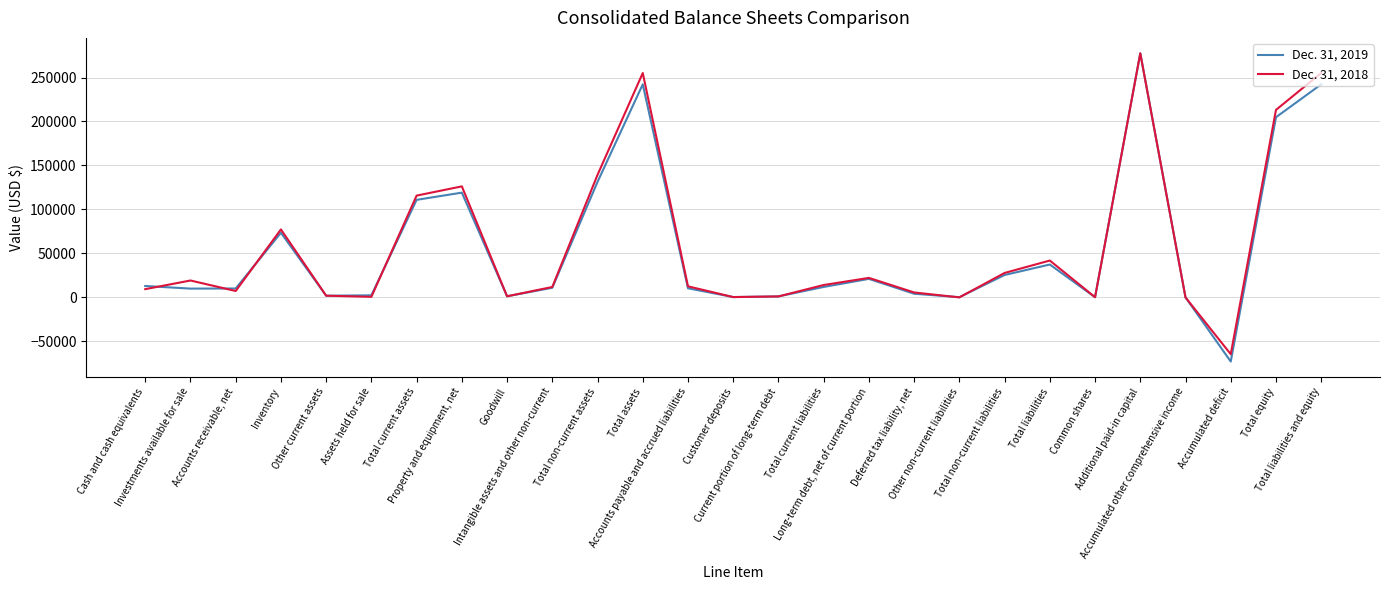

What is the minimum value shown in the chart?

-72921